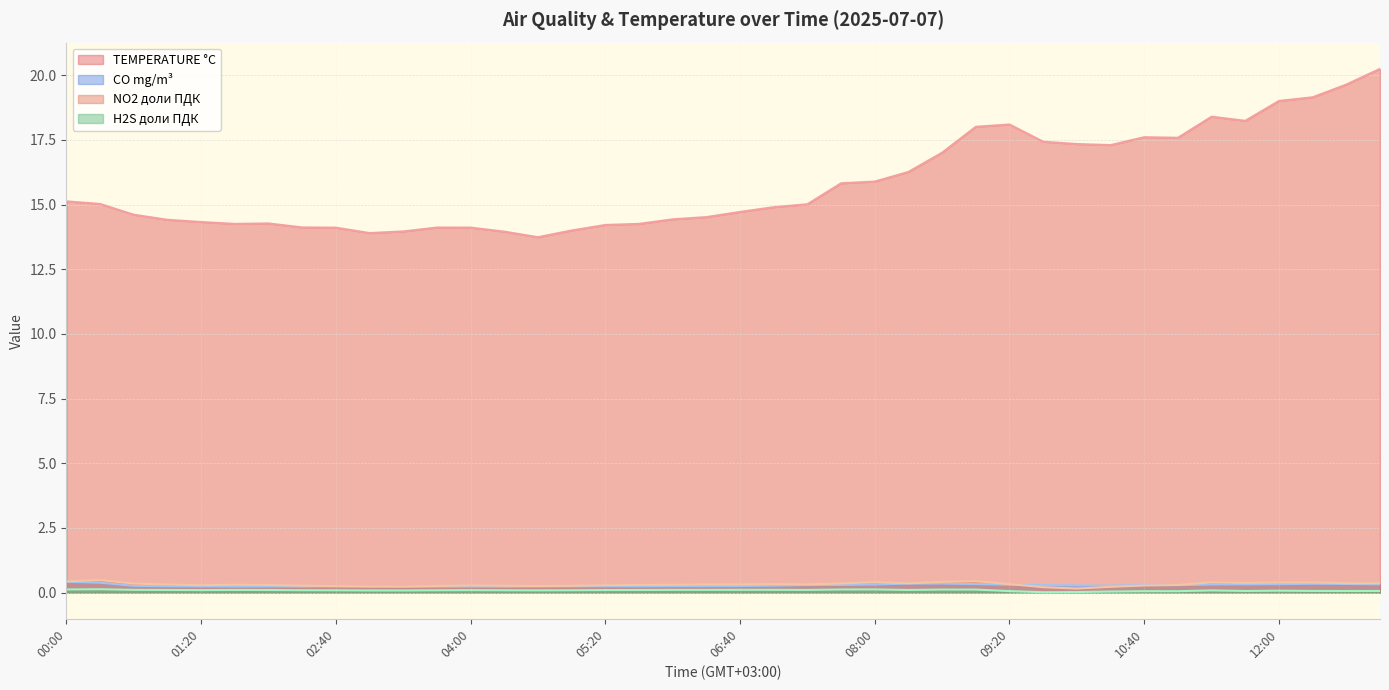

Rank the categories by H2S доли ПДК value from highest to lowest.

00:20, 08:00, 00:00, 07:40, 08:40, 09:00, 06:40, 07:00, 00:40, 06:00, 06:20, 07:20, 01:40, 08:20, 01:00, 02:00, 05:40, 05:20, 01:20, 04:00, 02:20, 05:00, 03:40, 04:20, 02:40, 04:40, 11:20, 03:00, 03:20, 12:00, 12:20, 11:40, 13:00, 12:40, 09:20, 10:40, 11:00, 10:20, 10:00, 09:40